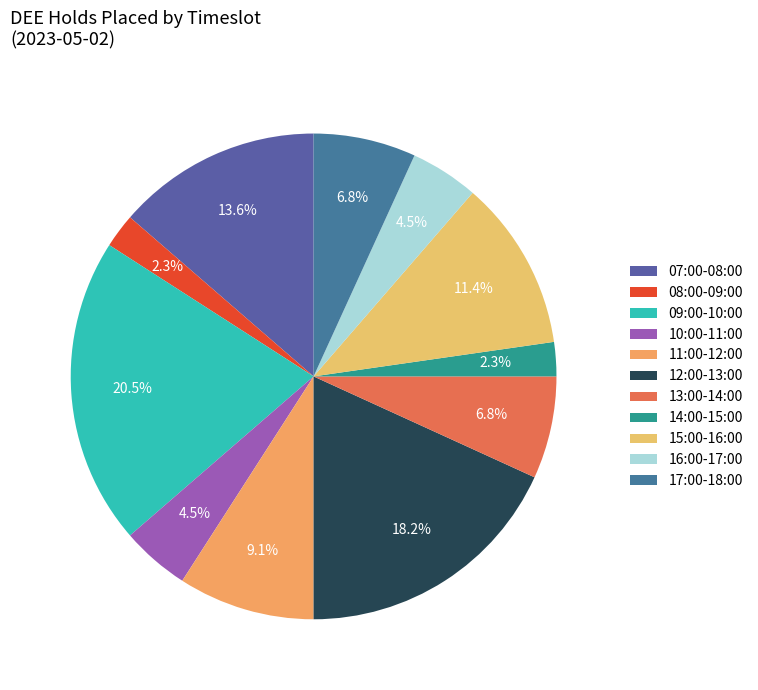

Approximately how many times larger is the value at 15:00-16:00 compared to 08:00-09:00?

5.0